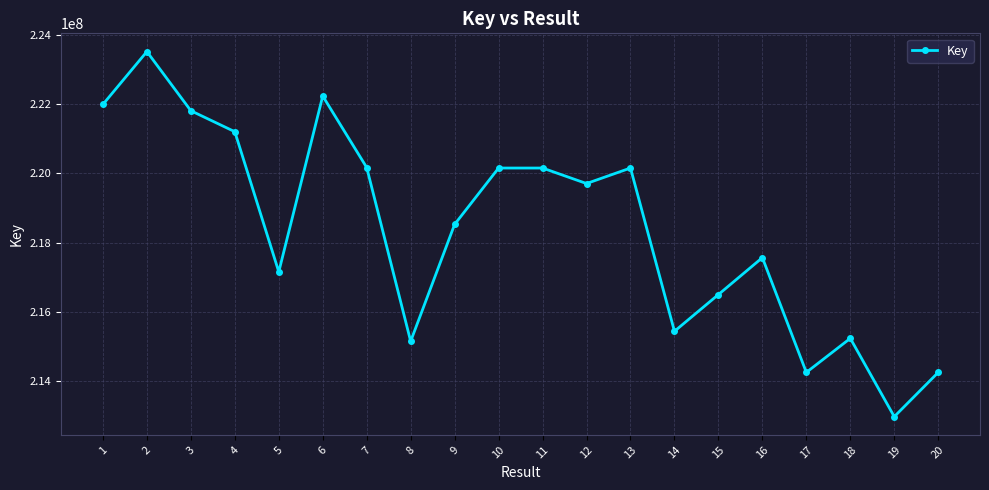

What is the difference between the maximum and minimum values?

10549466